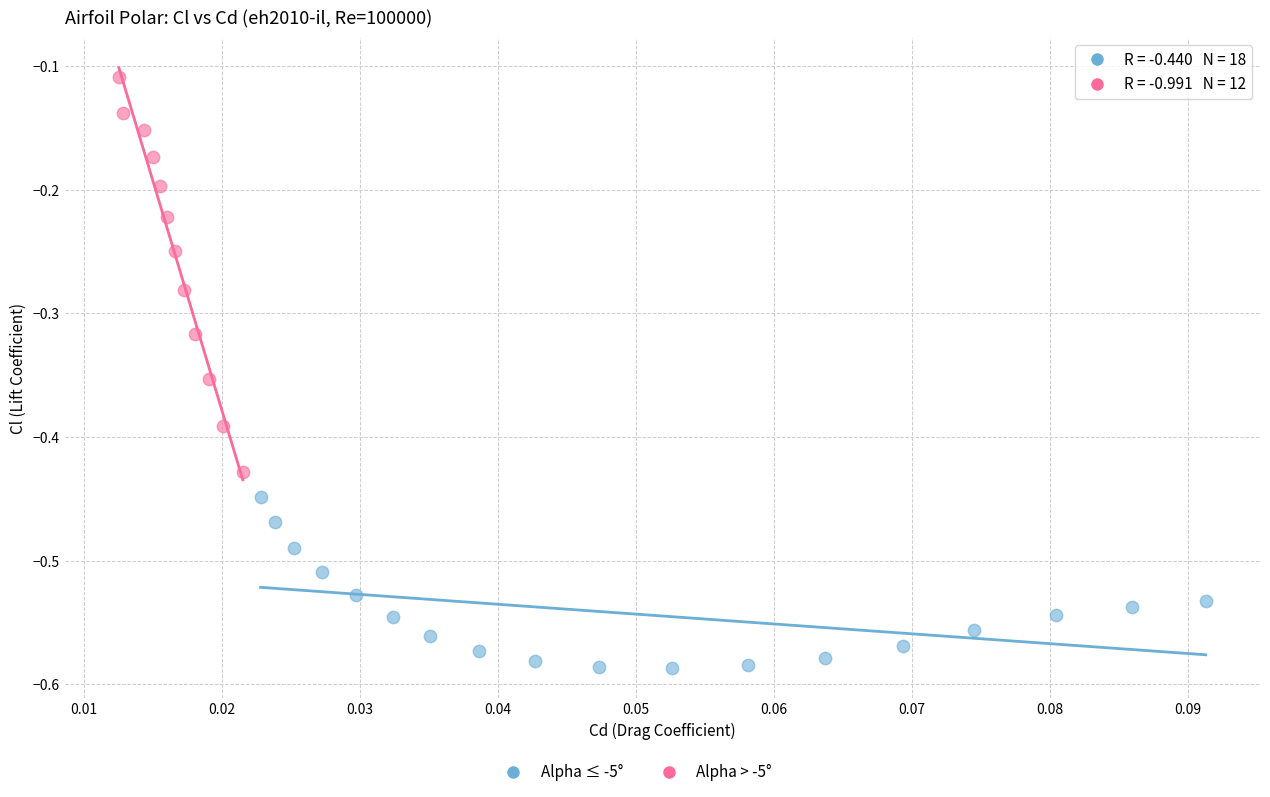

Which series reaches the maximum Y coordinate?

Alpha > -5°